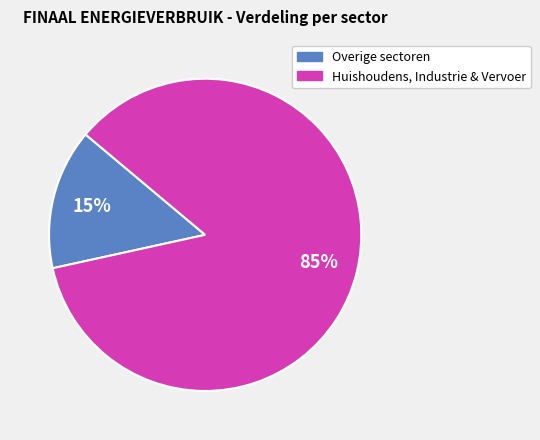

Is there a majority slice in this chart?

Yes